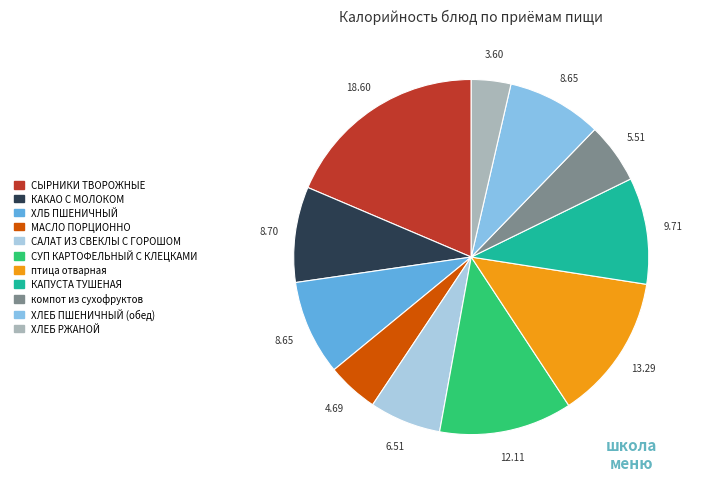

Is the sum of ХЛЕБ ПШЕНИЧНЫЙ (обед) and ХЛБ ПШЕНИЧНЫЙ greater than half?

No